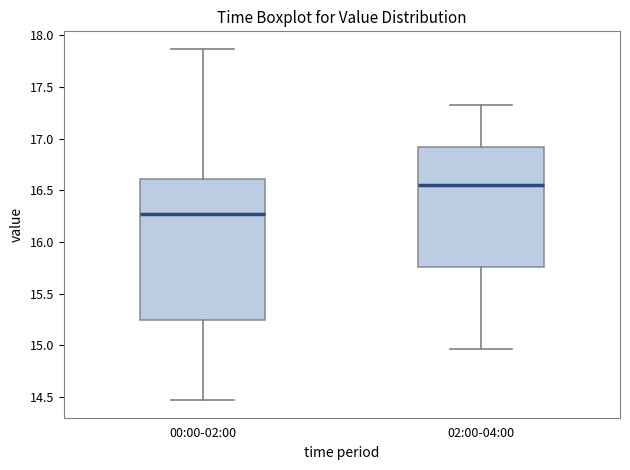

Which box is the tallest, from its lower edge to its upper edge?

00:00-02:00